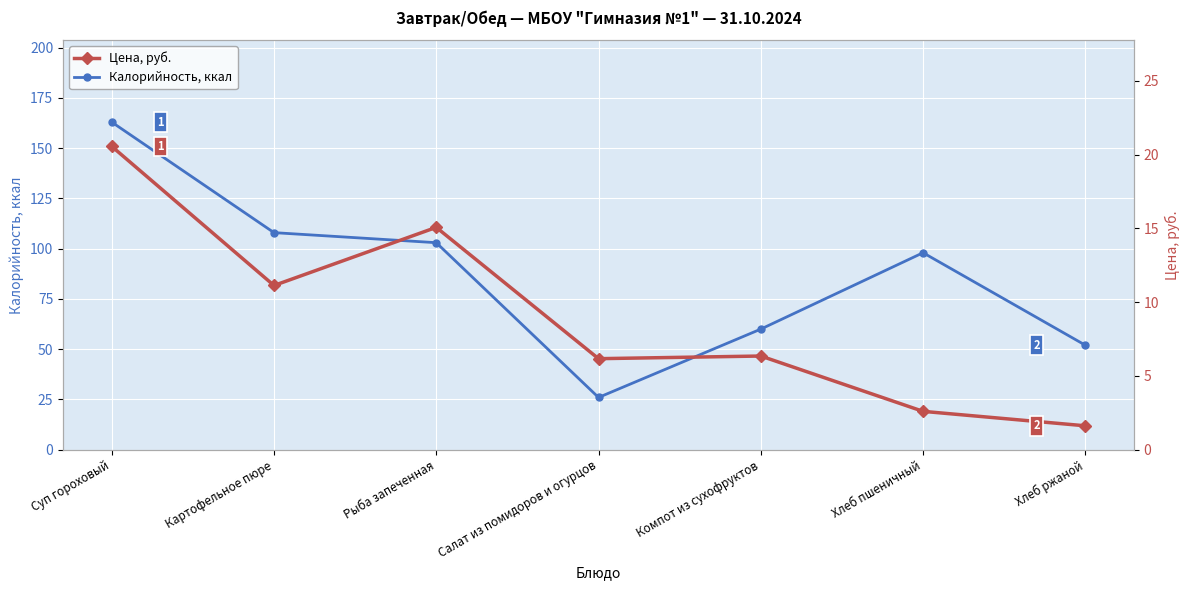

True or false: Калорийность, ккал has more than 1 points higher than both neighbors.

False